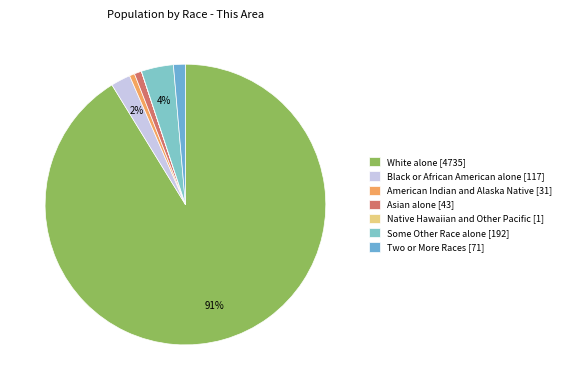

How many slices are in this pie chart?

7